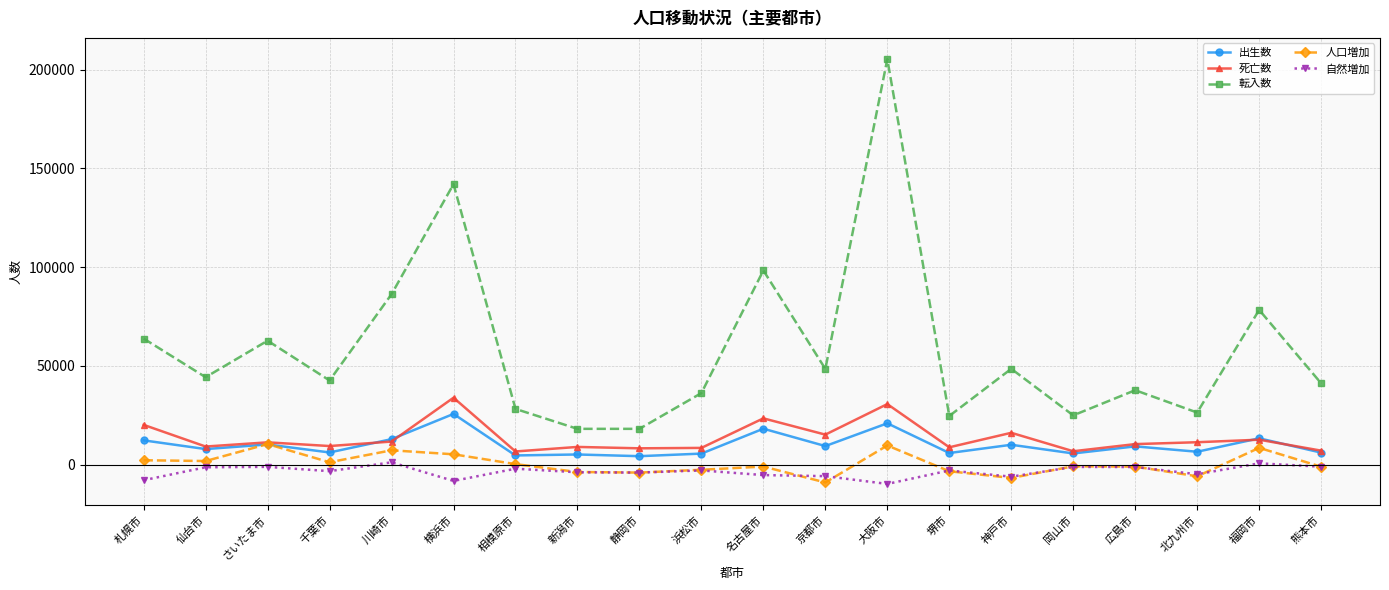

What is the maximum value for 人口増加?

10443